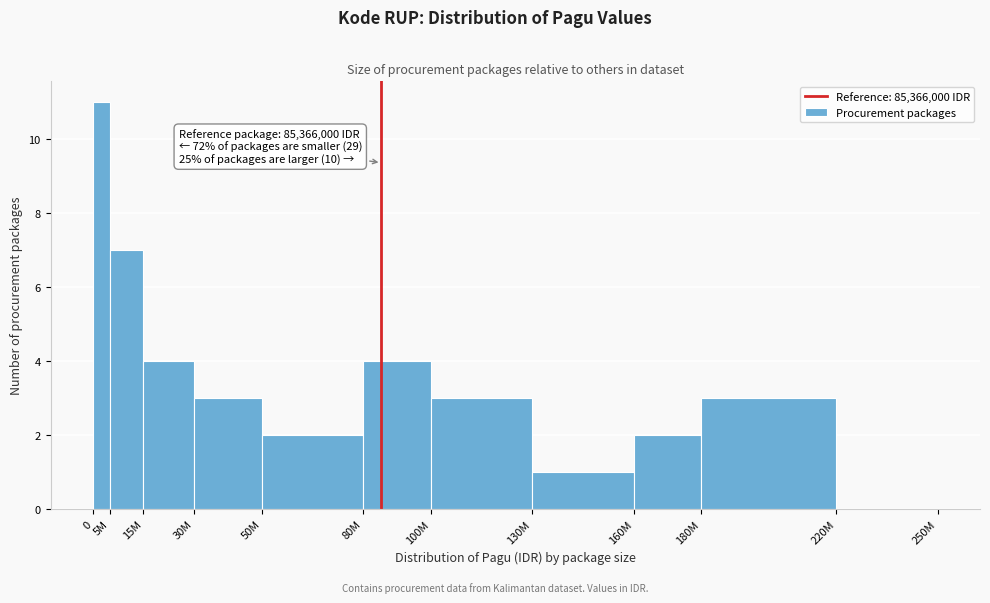

Reading right to left, what are all the values shown in this chart?

220M=0	180M=3	160M=2	130M=1	100M=3	80M=4	50M=2	30M=3	15M=4	5M=7	0=11